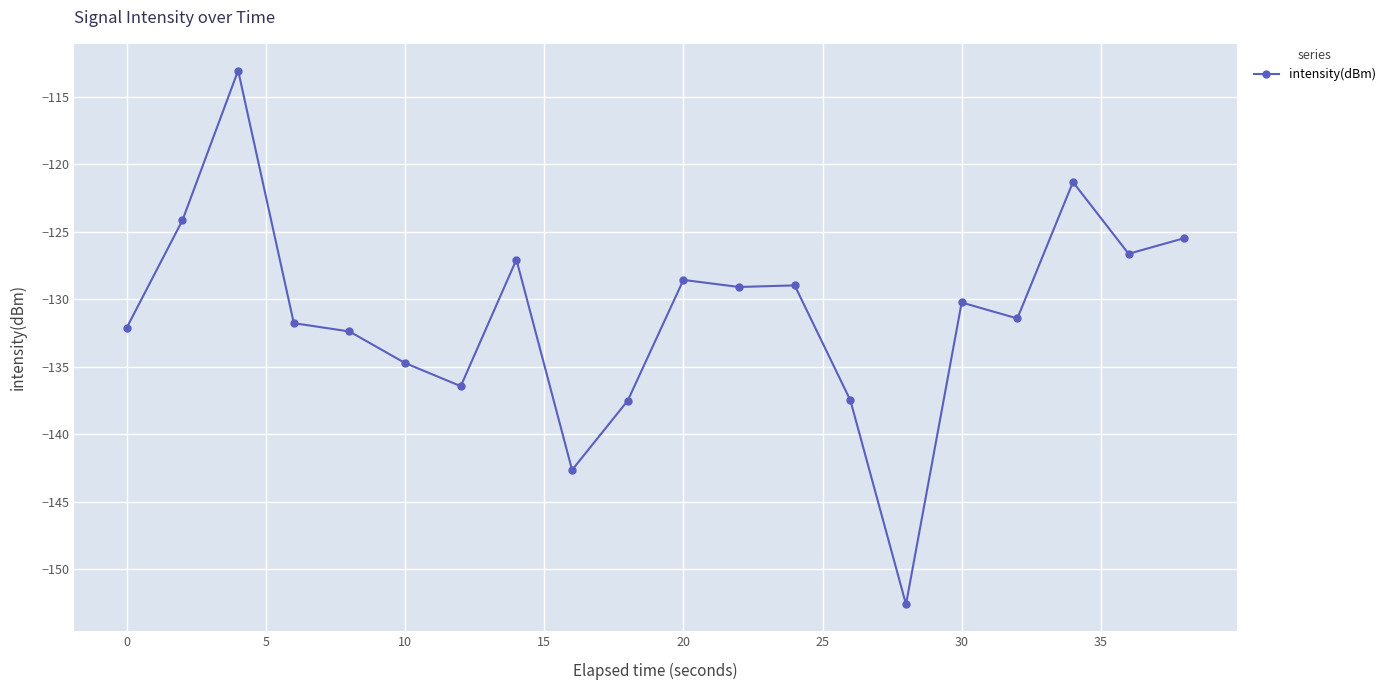

What is the average value?

-131.2